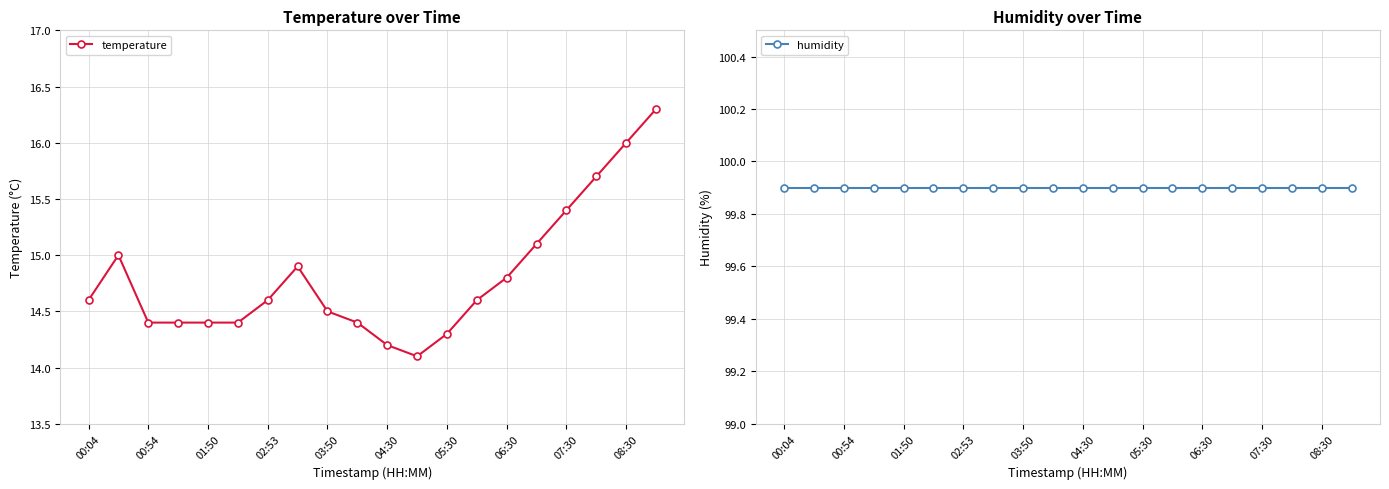

Rank the series by their maximum value, from lowest to highest.

temperature, humidity